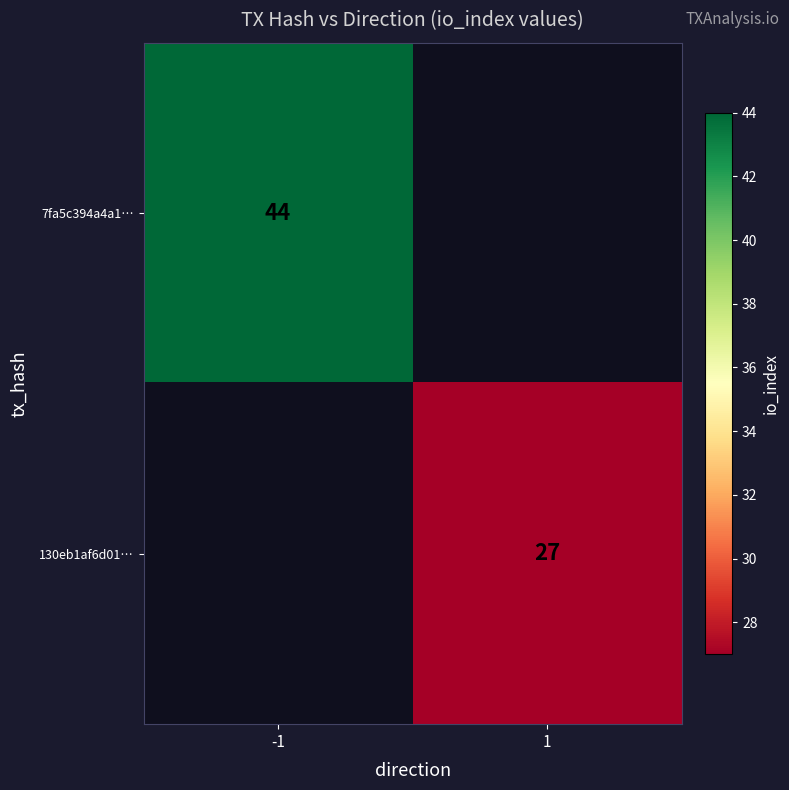

Is it true that 130eb1af6d01… equals 43 at 1?

False